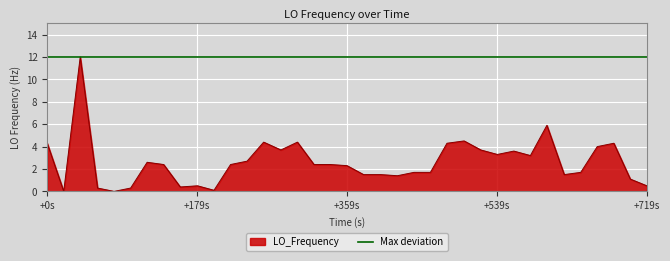

Where does the LO_Frequency series first go above 2?

+0s